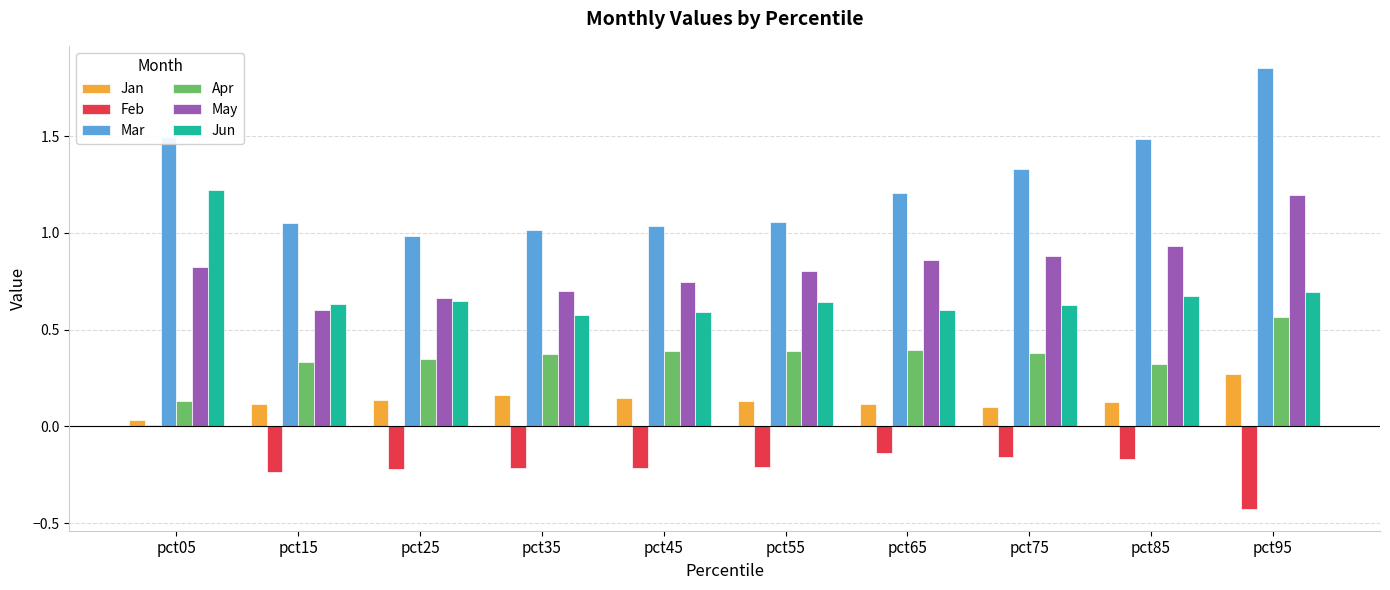

At which label does Feb reach its peak?

pct05